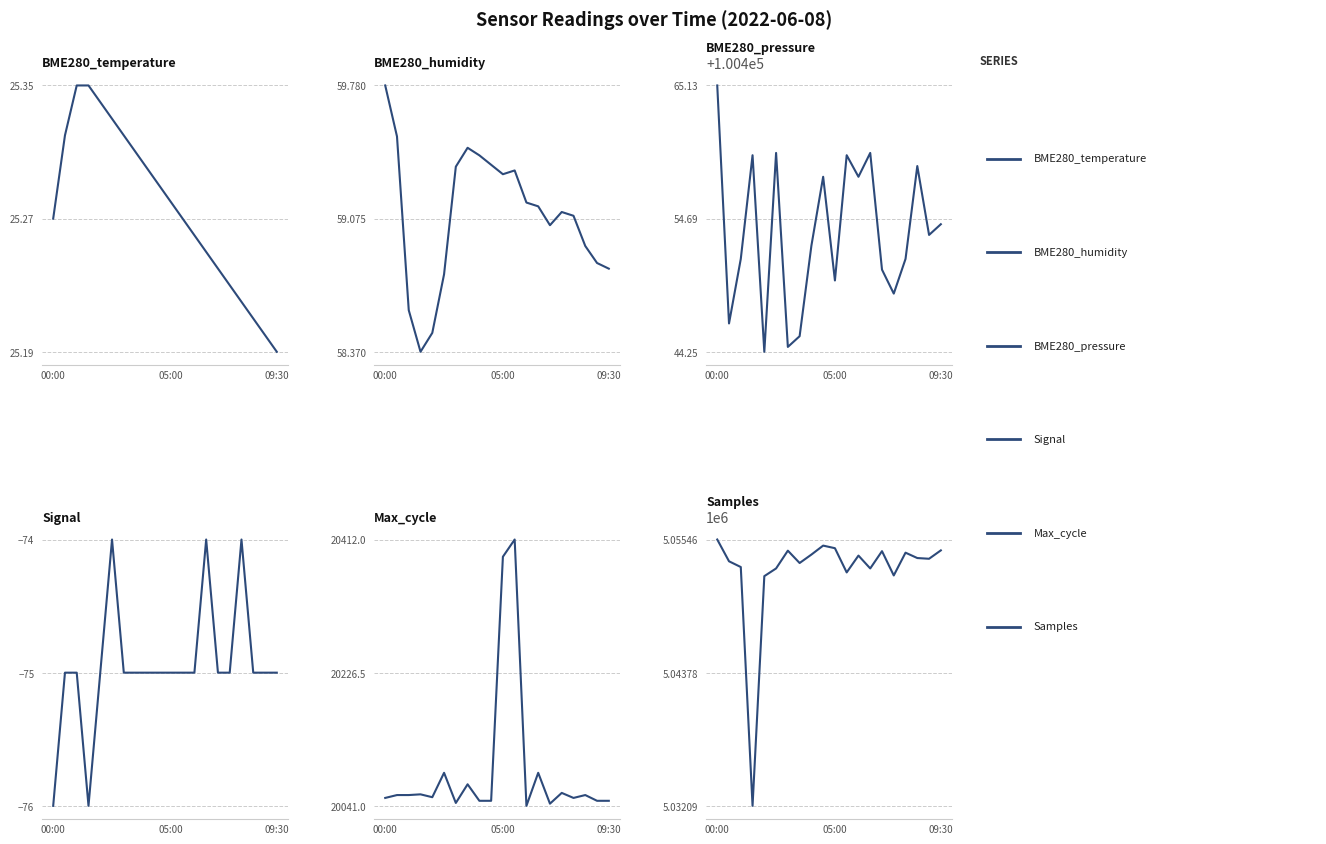

What is the difference between the BME280_humidity values at 3 and 13?

0.8